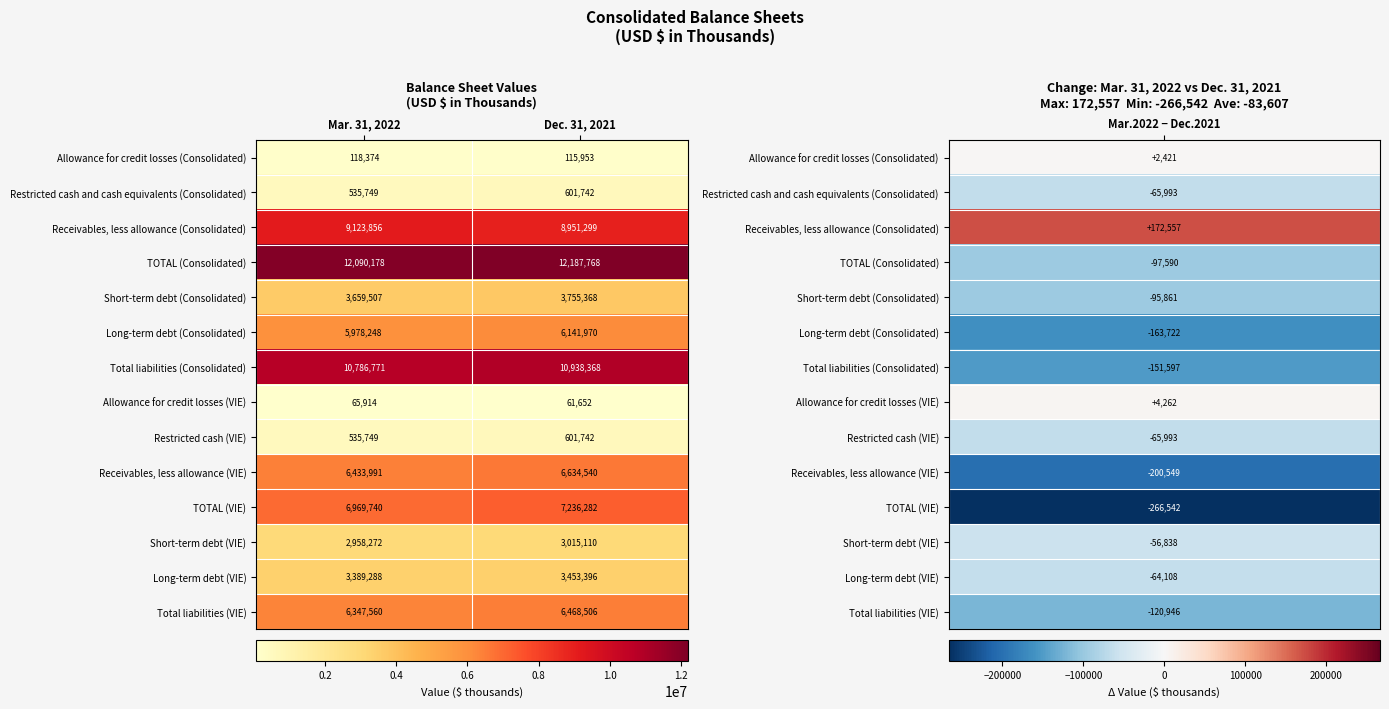

List the labels in order of Long-term debt (VIE) value, largest first.

Dec. 31, 2021, Mar. 31, 2022